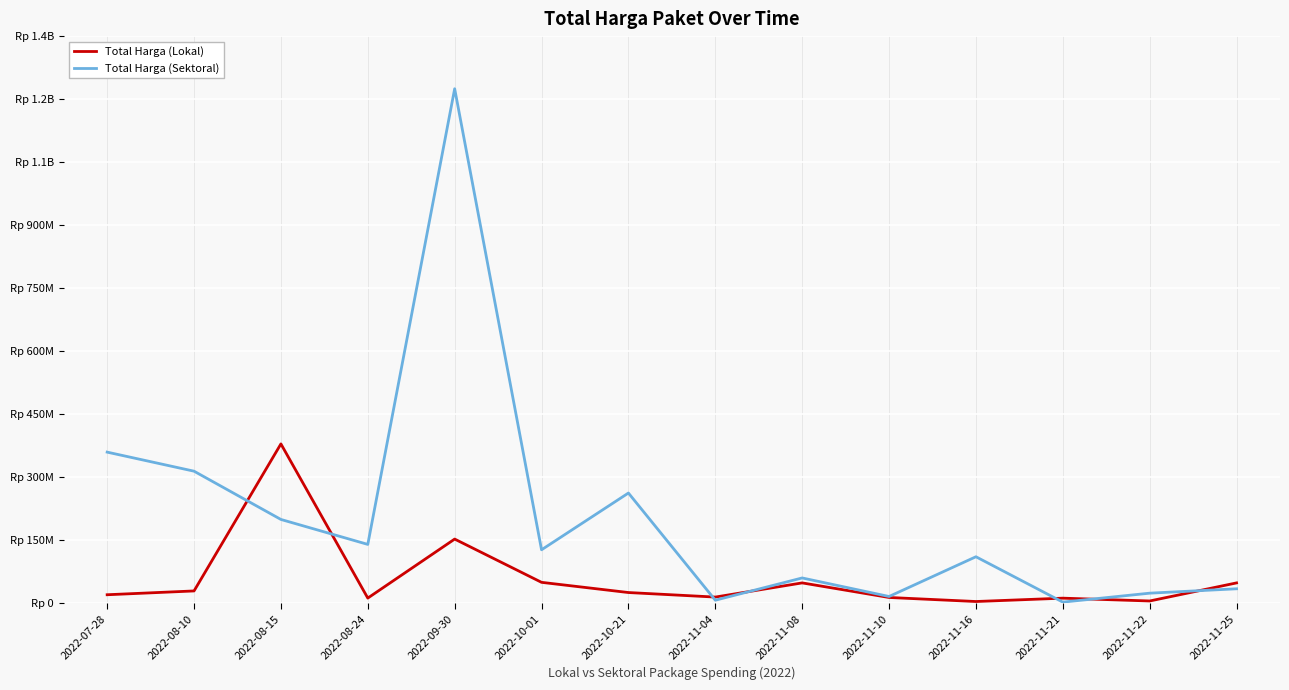

Does the chart display data point markers on the line(s)?

No